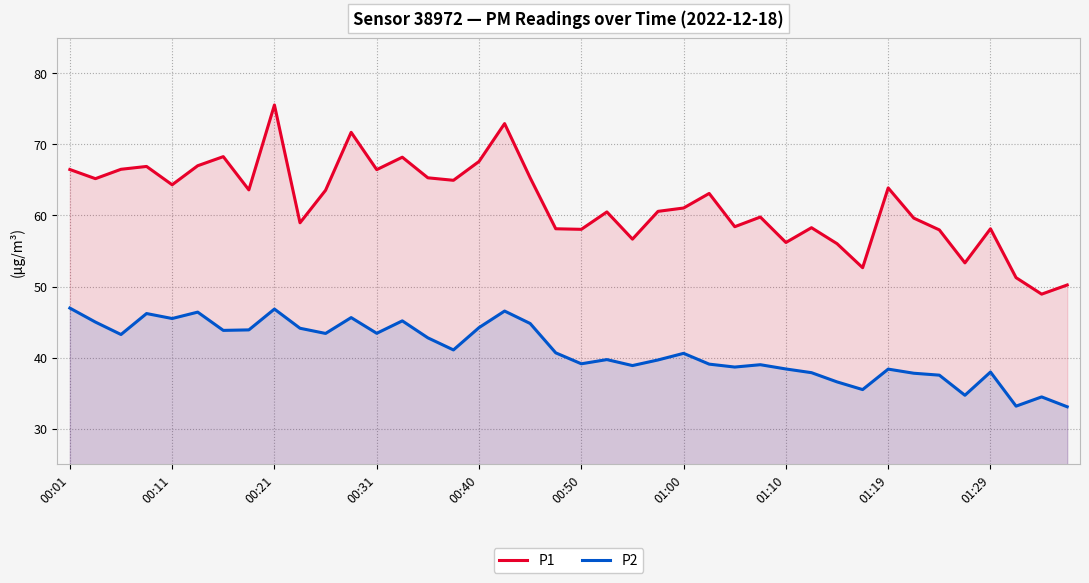

Which series has the largest total across all categories?

P1